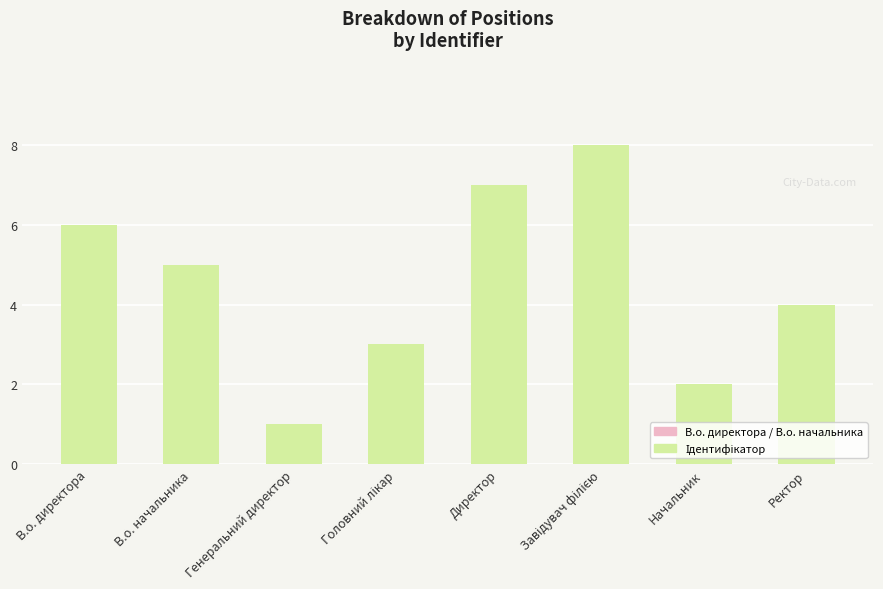

What is the value of the 7th bar from the left?

2